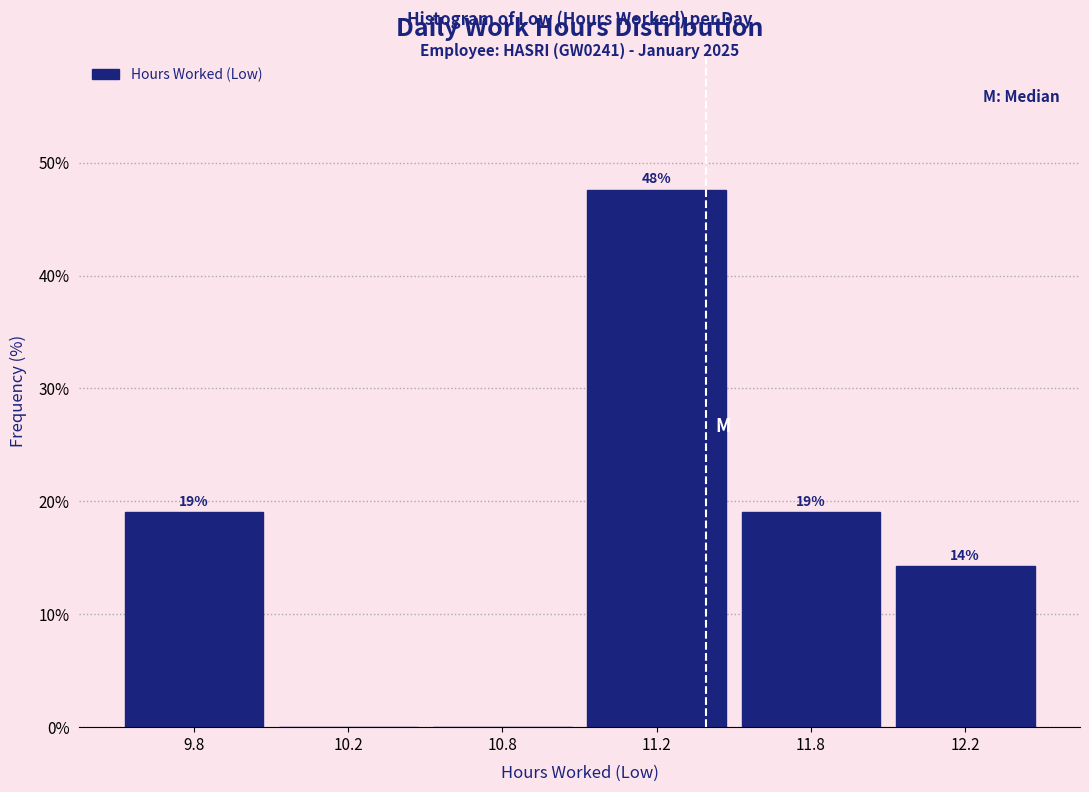

What is the maximum value shown in the chart?

47.6